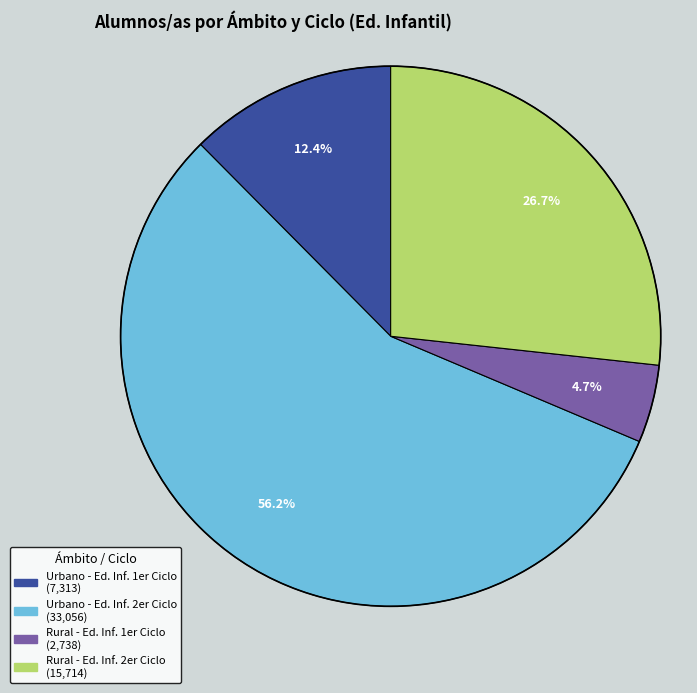

Is Urbano - Ed. Inf. 2er Ciclo the majority of the pie?

Yes